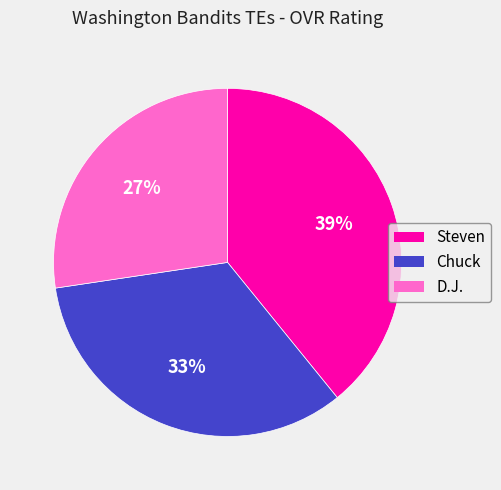

Which has a higher value, Steven or Chuck?

Steven